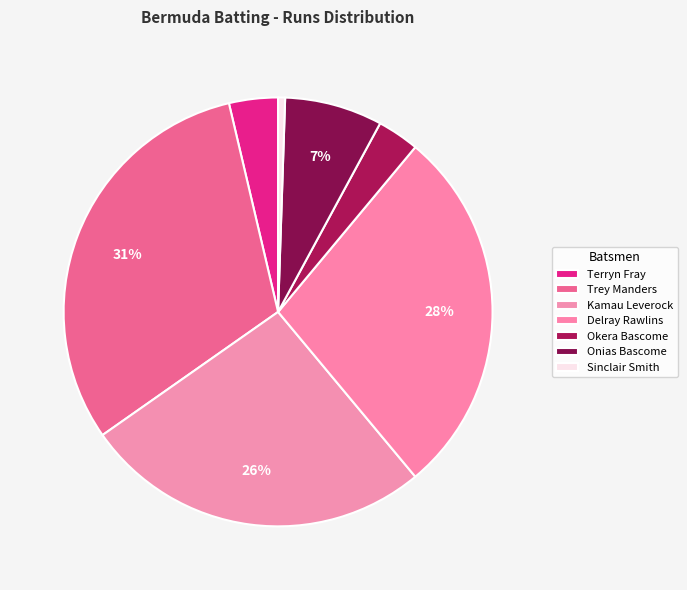

How many slices are in this pie chart?

7